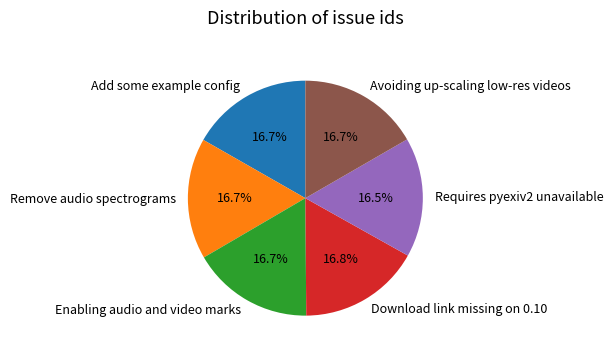

To the nearest percent, what portion does Download link missing on 0.10 represent?

17%